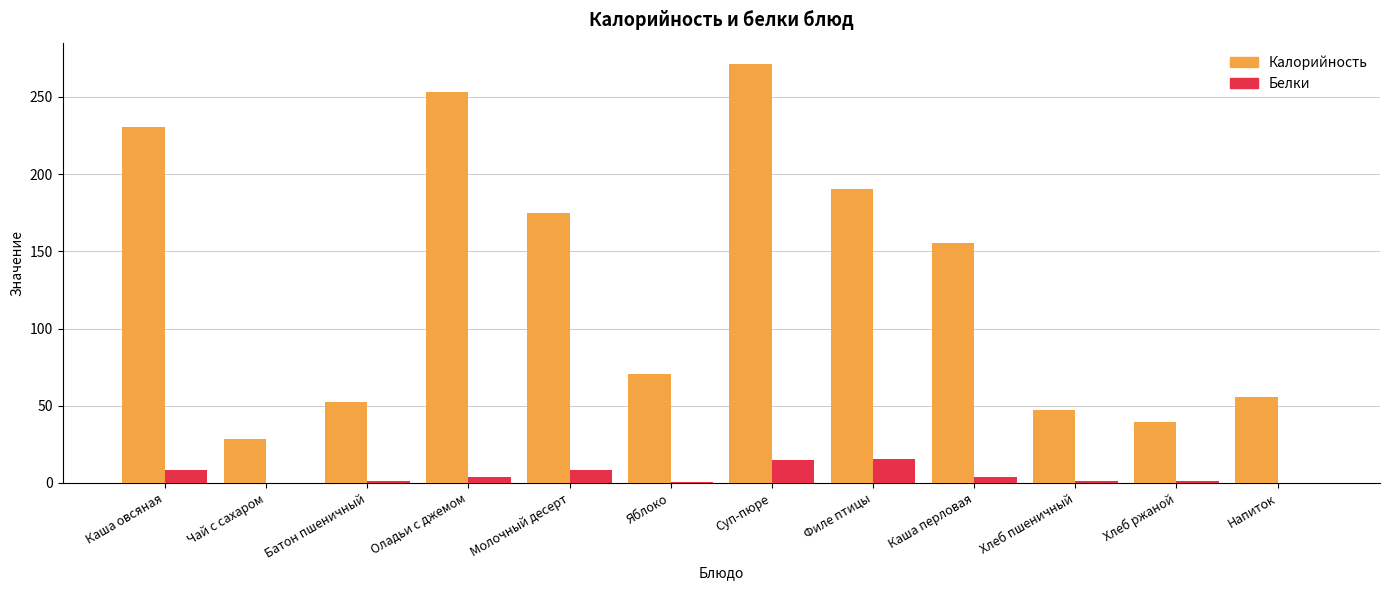

What is the difference between the Белки values at Хлеб пшеничный and Суп-пюре?

13.2